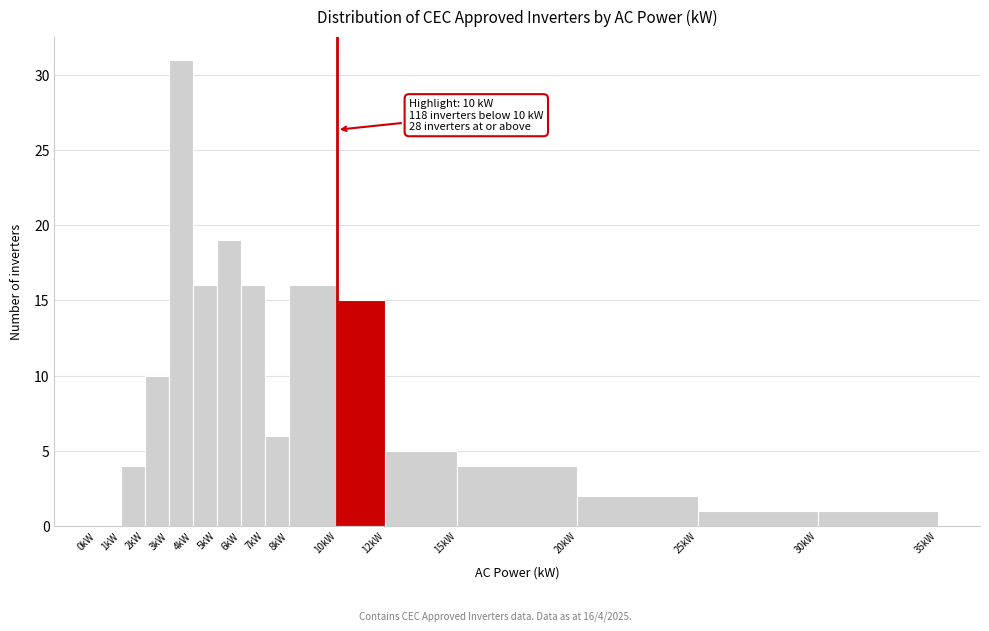

Over which range of the x-axis is the bar tallest?

3 to 4